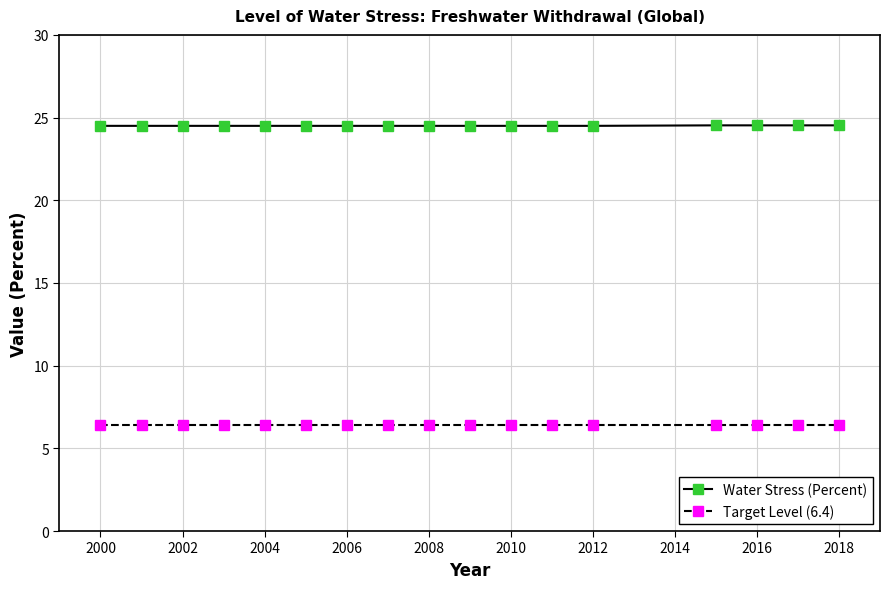

What is the highest value of the Water Stress (Percent) series?

24.5